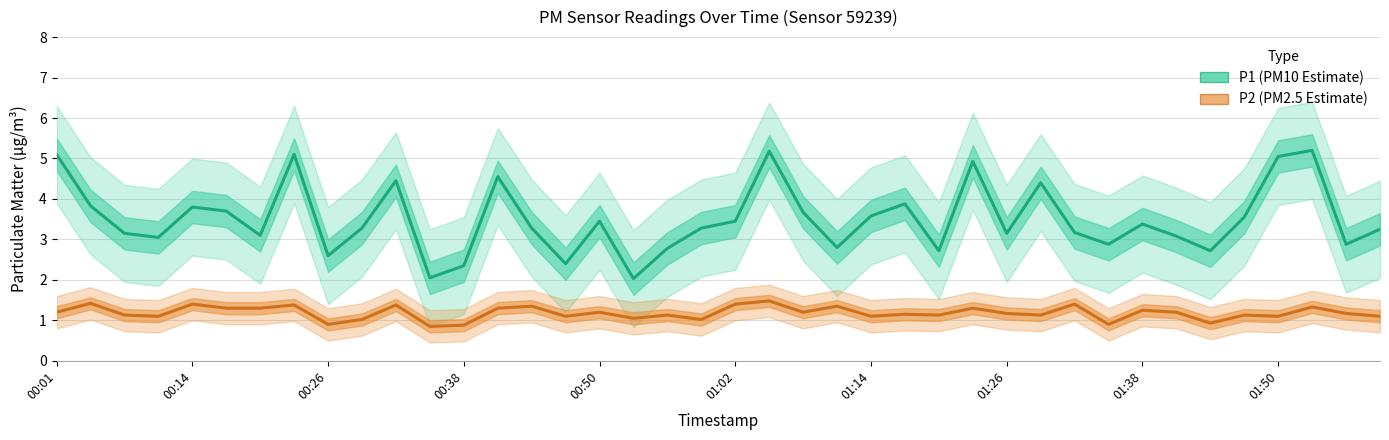

Does the chart display data point markers on the line(s)?

No